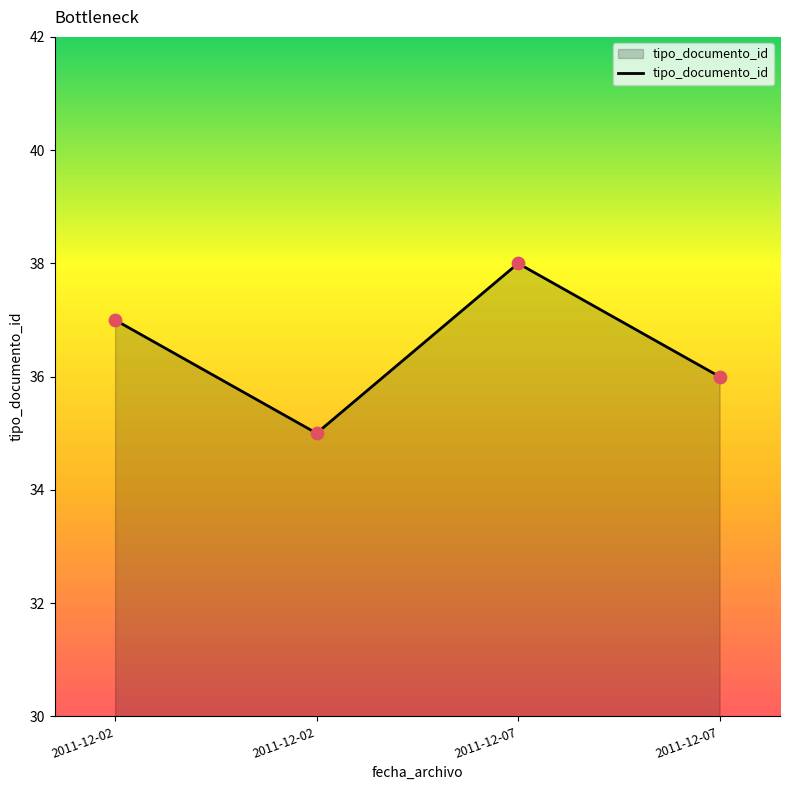

Approximately how many times larger is the value at 2011-12-07 compared to 2011-12-02?

1.0